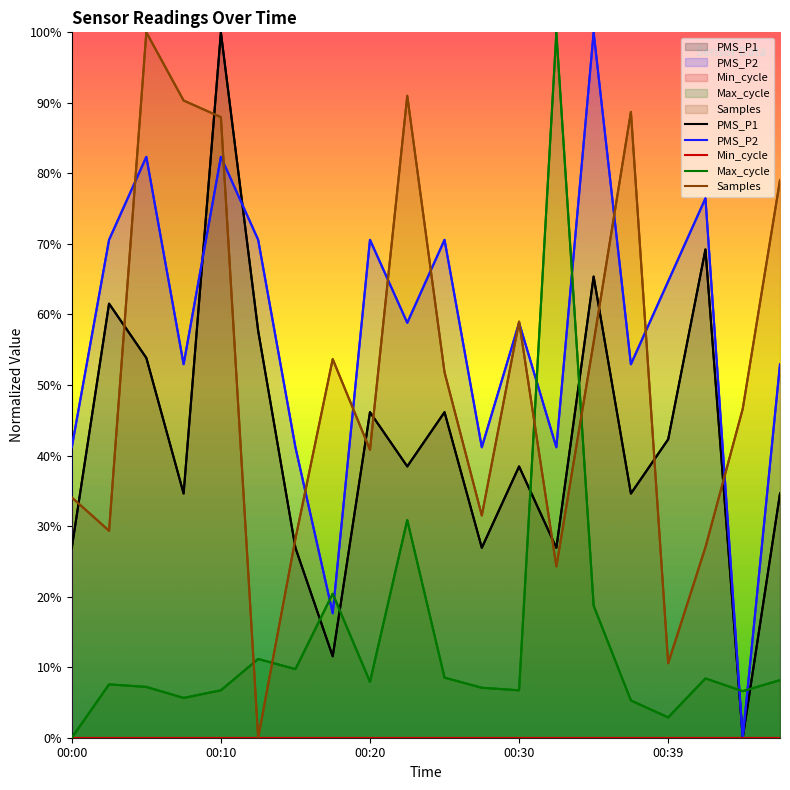

What is the difference between the maximum and second lowest values in the PMS_P2 series?

82.4